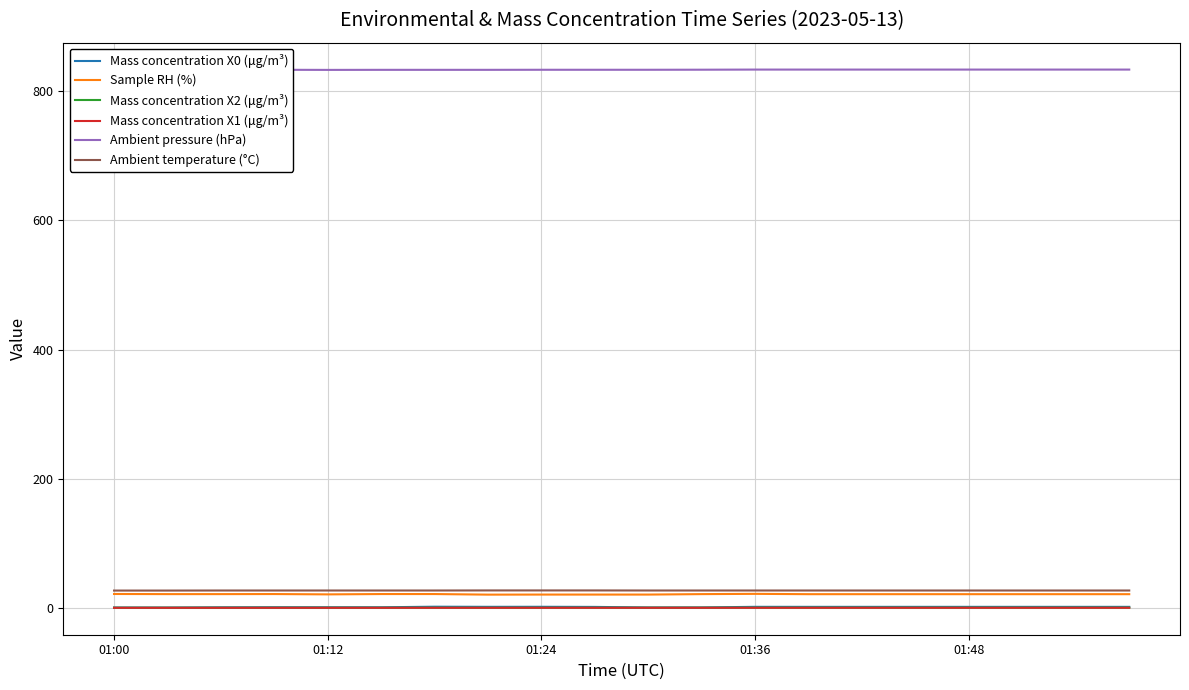

What is the maximum value shown in the chart?

833.7